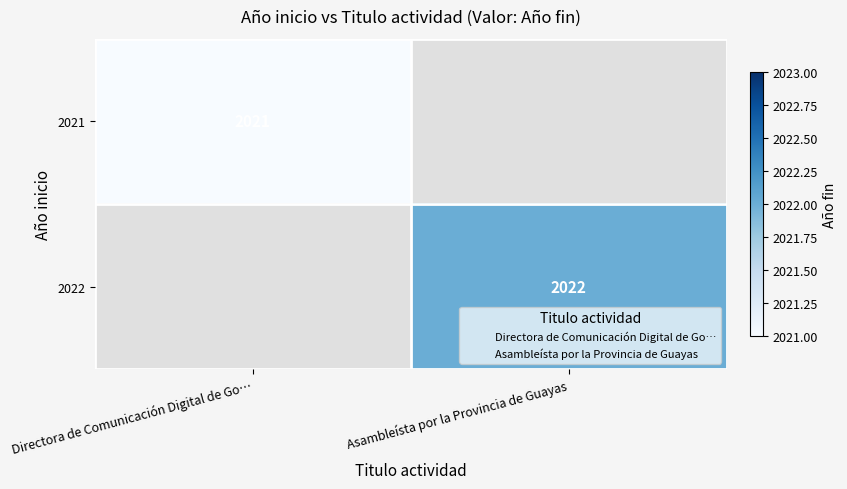

How many values in 2021 are above zero?

1